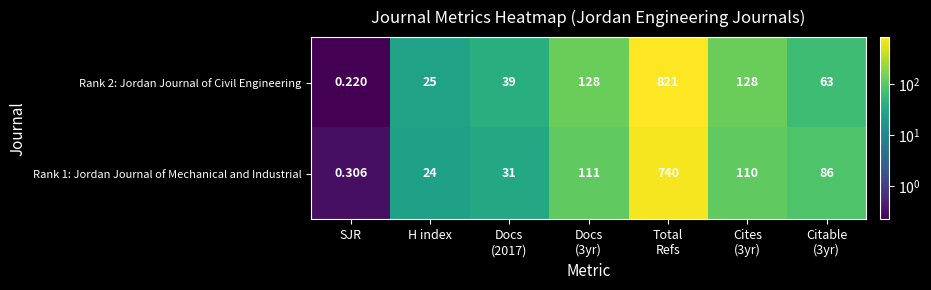

Which series has the largest range (max minus min)?

Rank 2: Jordan Journal of Civil Engineering